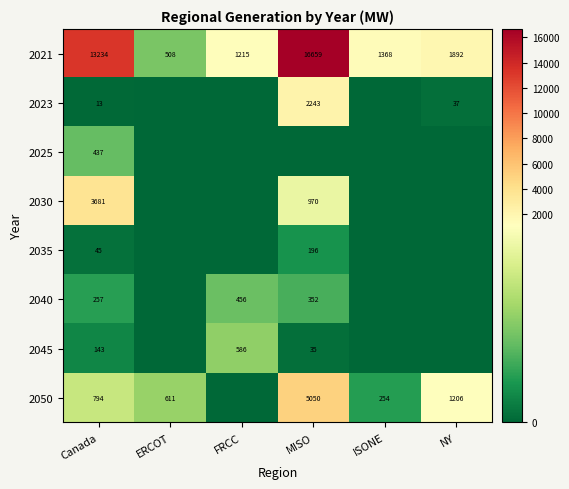

What is the sum of the 2050 values at Canada and MISO?

5844